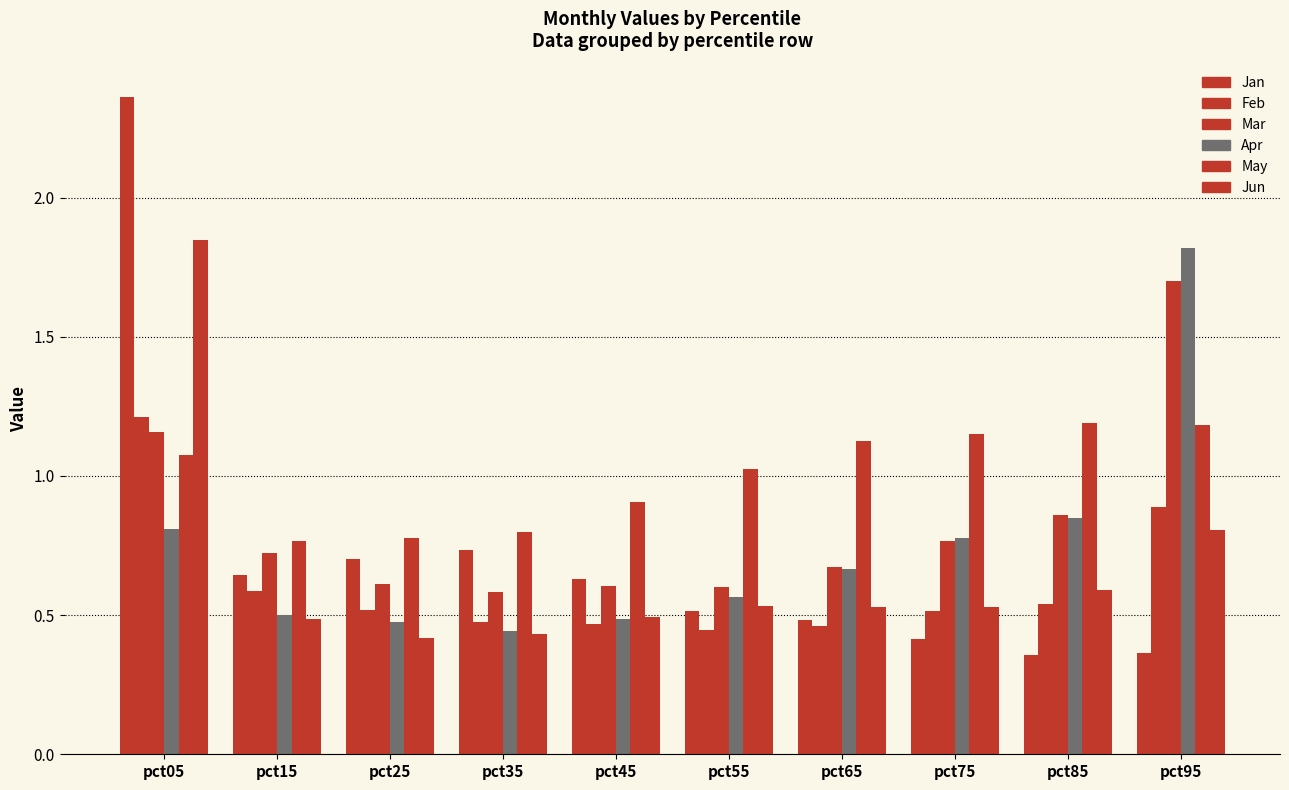

Reading left to right, transcribe all the data shown in this chart.

Jan: pct05=2.4	pct15=0.6	pct25=0.7	pct35=0.7	pct45=0.6	pct55=0.5	pct65=0.5	pct75=0.4	pct85=0.4	pct95=0.4
Feb: pct05=1.2	pct15=0.6	pct25=0.5	pct35=0.5	pct45=0.5	pct55=0.4	pct65=0.5	pct75=0.5	pct85=0.5	pct95=0.9
Mar: pct05=1.2	pct15=0.7	pct25=0.6	pct35=0.6	pct45=0.6	pct55=0.6	pct65=0.7	pct75=0.8	pct85=0.9	pct95=1.7
Apr: pct05=0.8	pct15=0.5	pct25=0.5	pct35=0.4	pct45=0.5	pct55=0.6	pct65=0.7	pct75=0.8	pct85=0.8	pct95=1.8
May: pct05=1.1	pct15=0.8	pct25=0.8	pct35=0.8	pct45=0.9	pct55=1.0	pct65=1.1	pct75=1.1	pct85=1.2	pct95=1.2
Jun: pct05=1.8	pct15=0.5	pct25=0.4	pct35=0.4	pct45=0.5	pct55=0.5	pct65=0.5	pct75=0.5	pct85=0.6	pct95=0.8